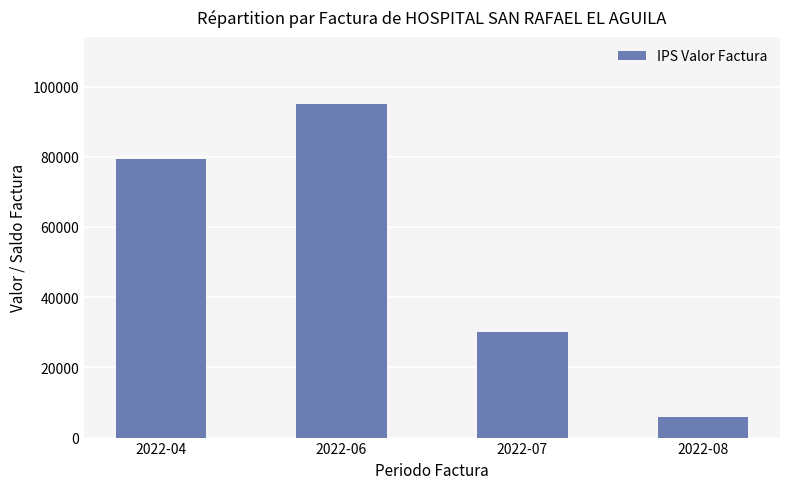

What is the approximate value at 2022-04?

79400